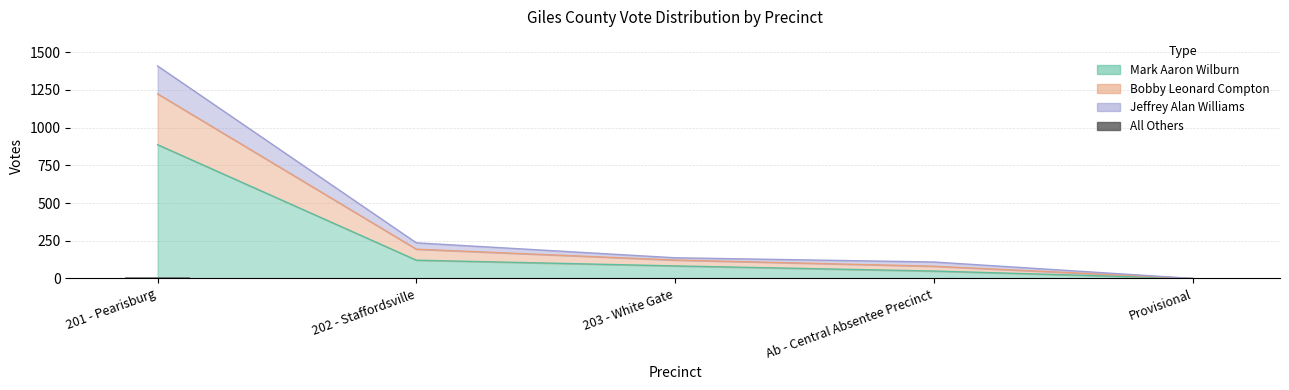

What position from the right is 202 - Staffordsville?

4